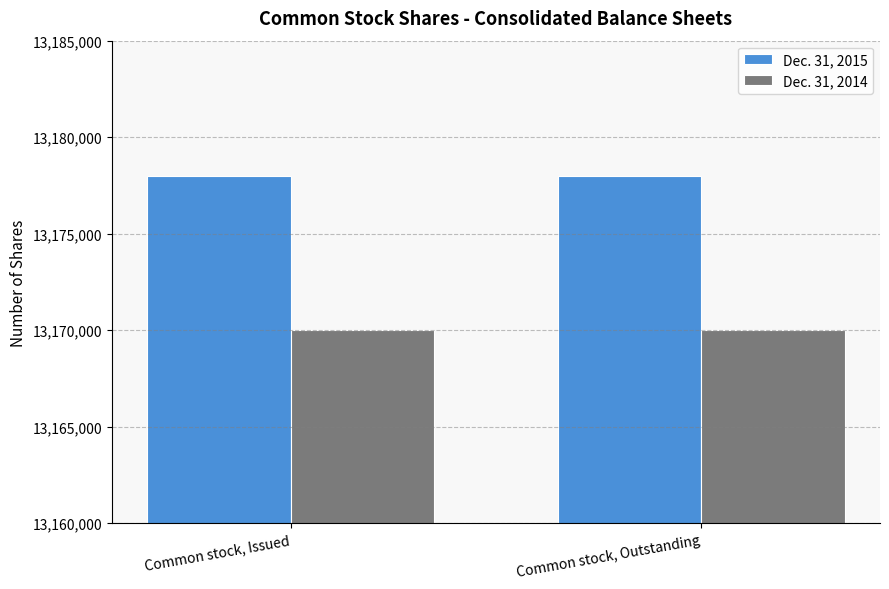

Which series has the largest total across all categories?

Dec. 31, 2015